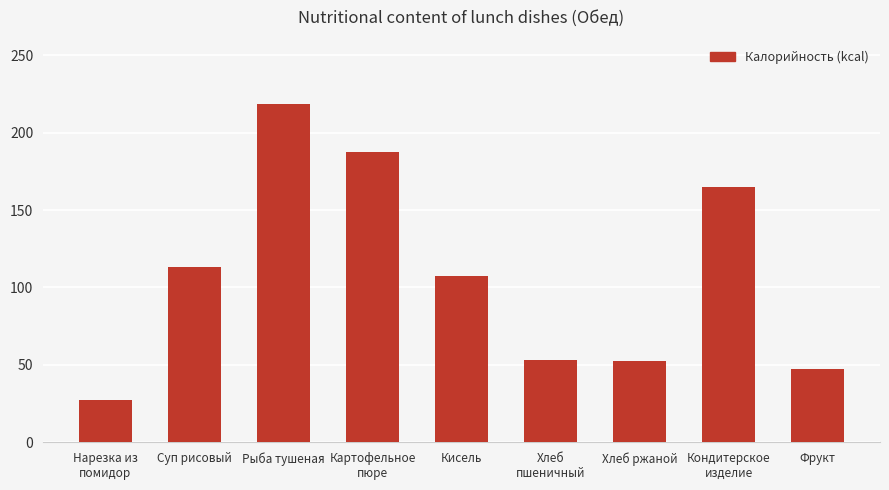

Count the number of categories in the chart.

9